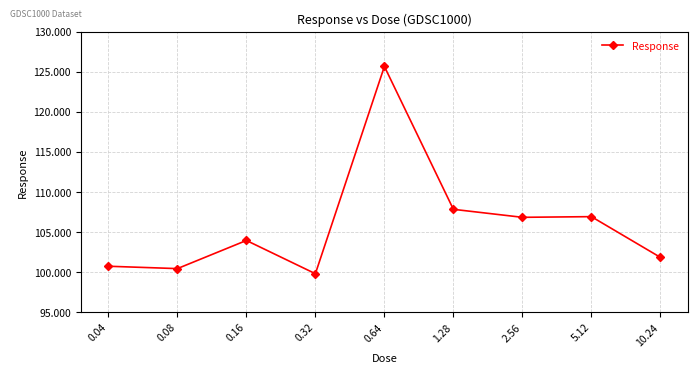

Does the chart have visible grid lines?

Yes